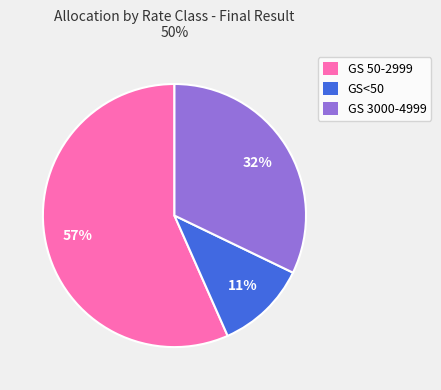

Between GS 50-2999 and GS<50, which is larger?

GS 50-2999